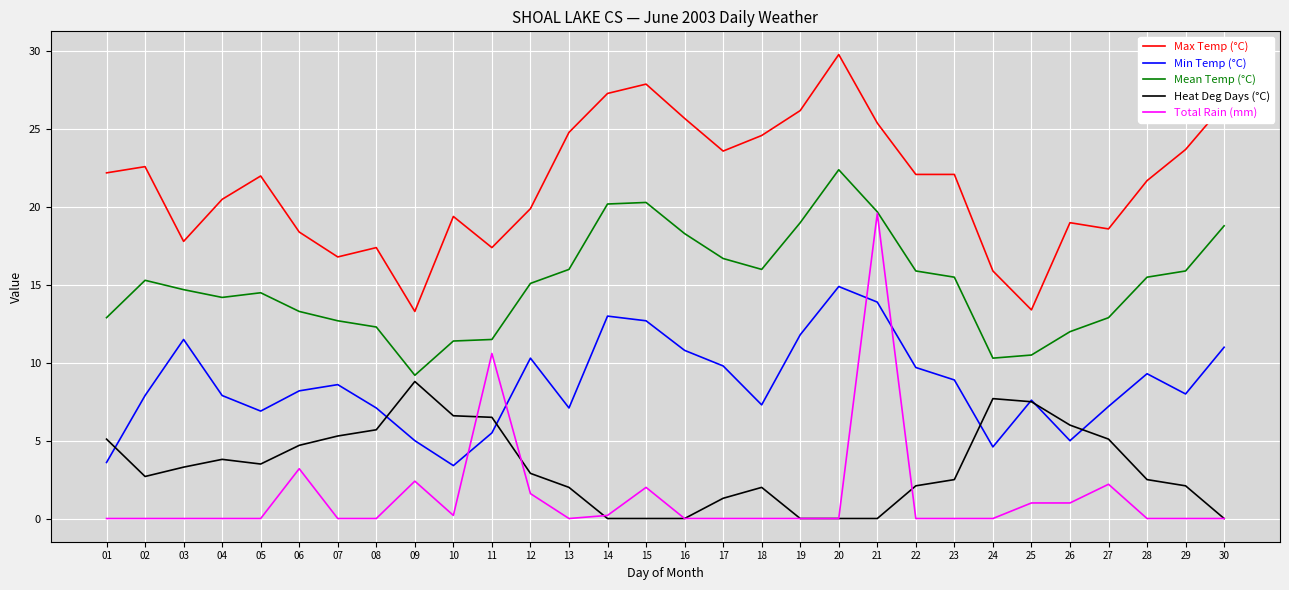

At how many categories does at least one series exceed 9?

30